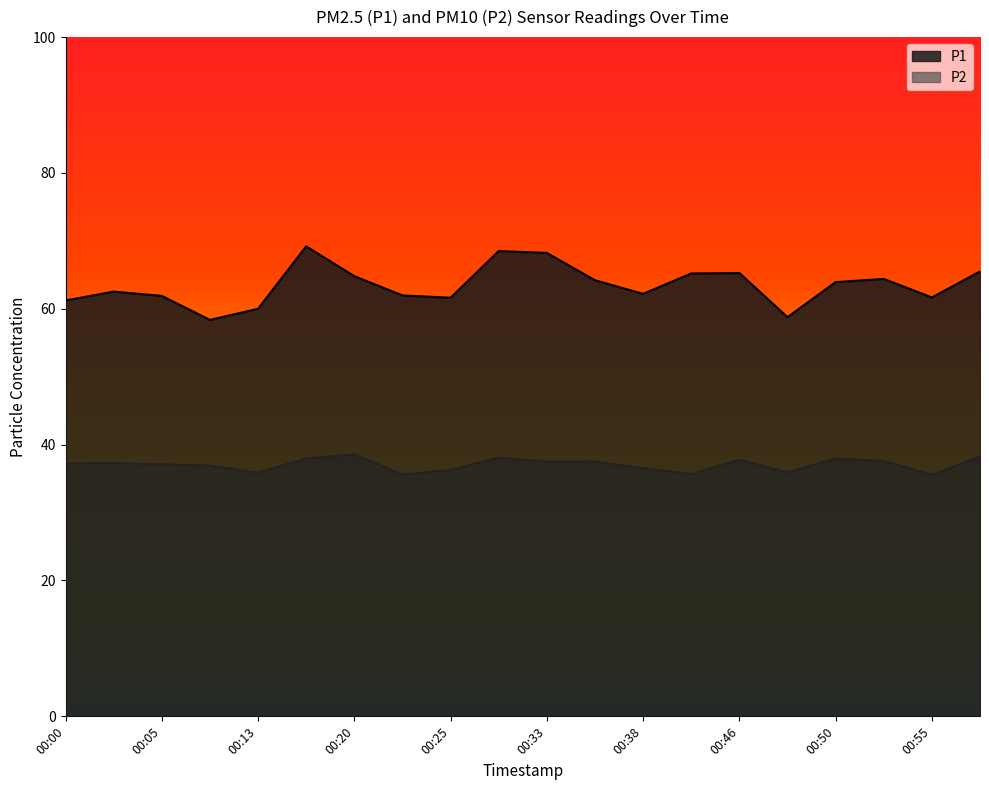

True or false: P2 and P1 cross at least once.

False